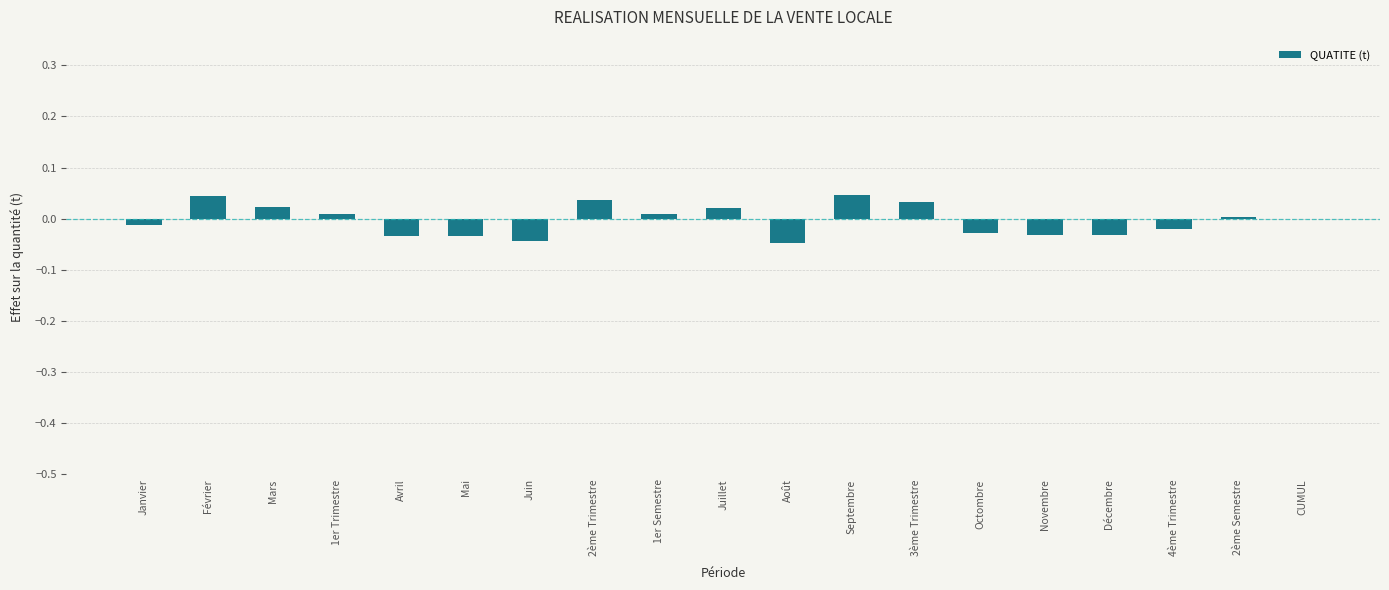

What is the change in value from Août to 3ème Trimestre?

+0.1